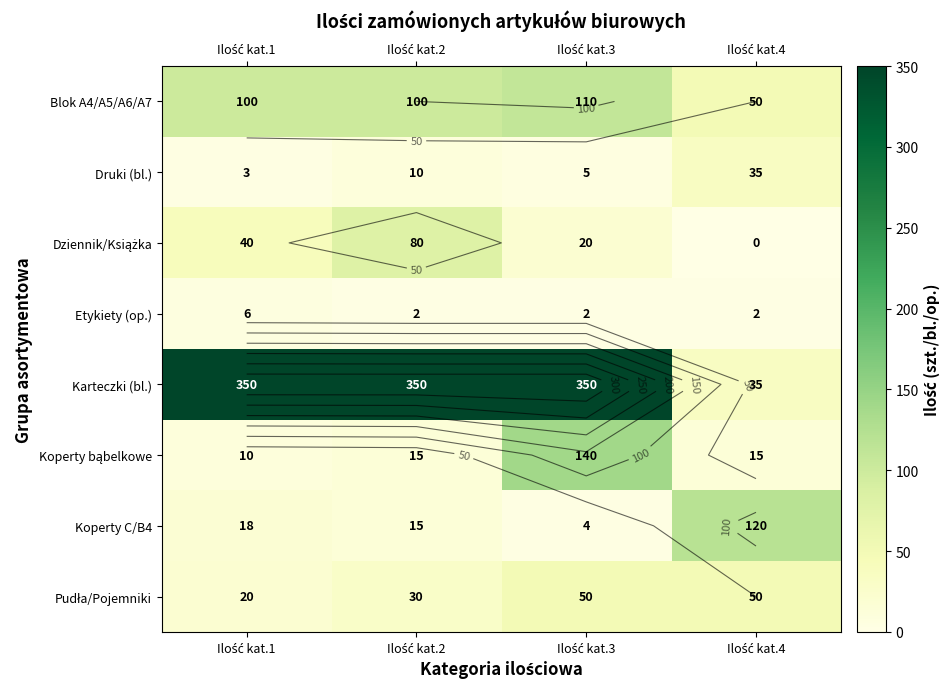

Is it true that Dziennik/Książka equals 27 at Ilość kat.3?

False